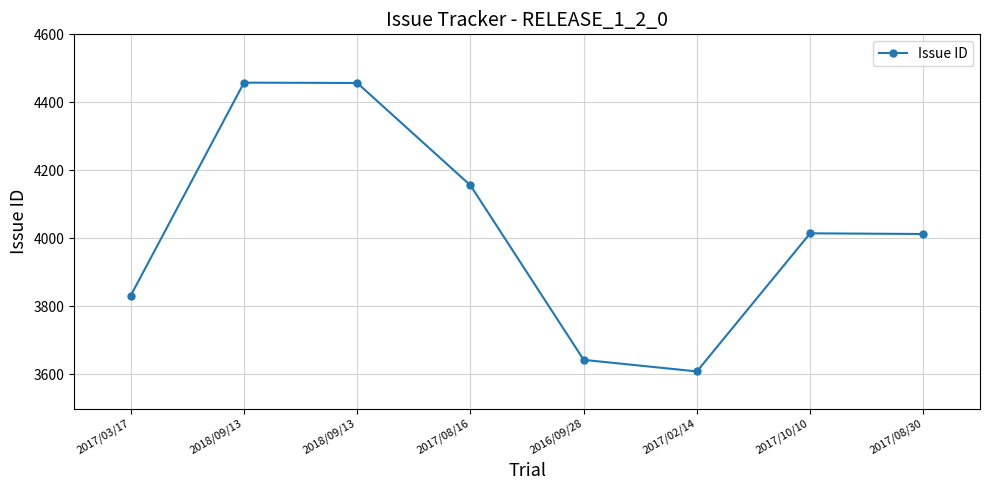

What is the label of the 6th point from the left?

2017/02/14